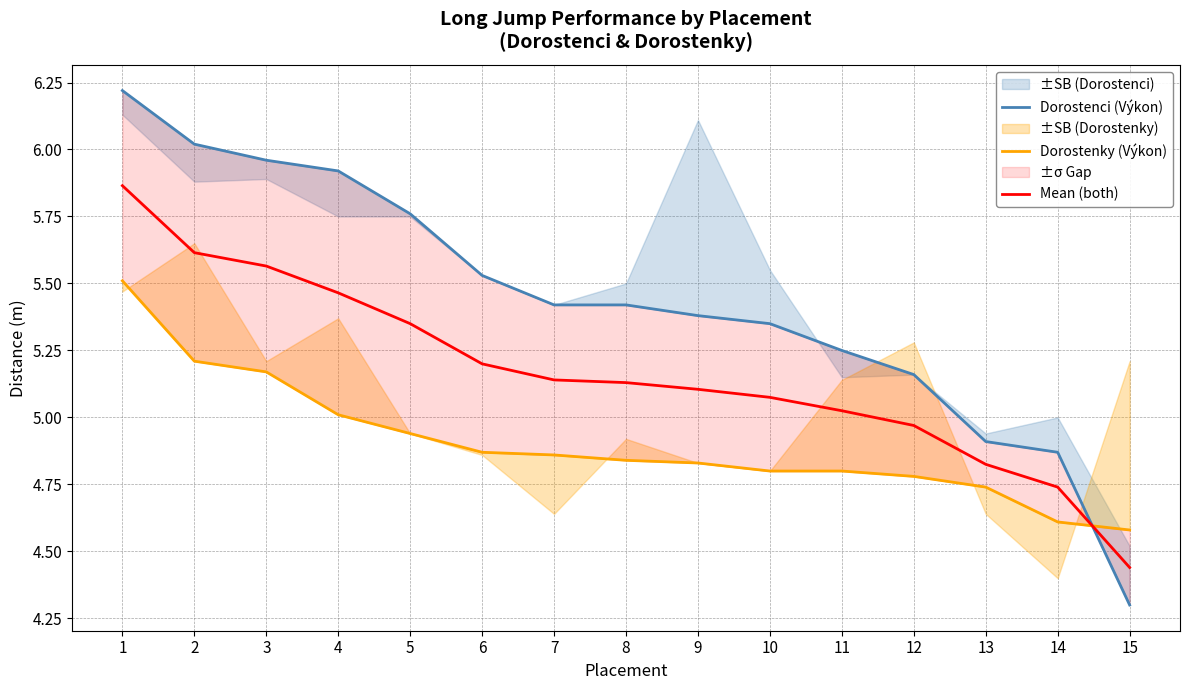

What is the average value of the Dorostenci (Výkon) series?

5.4